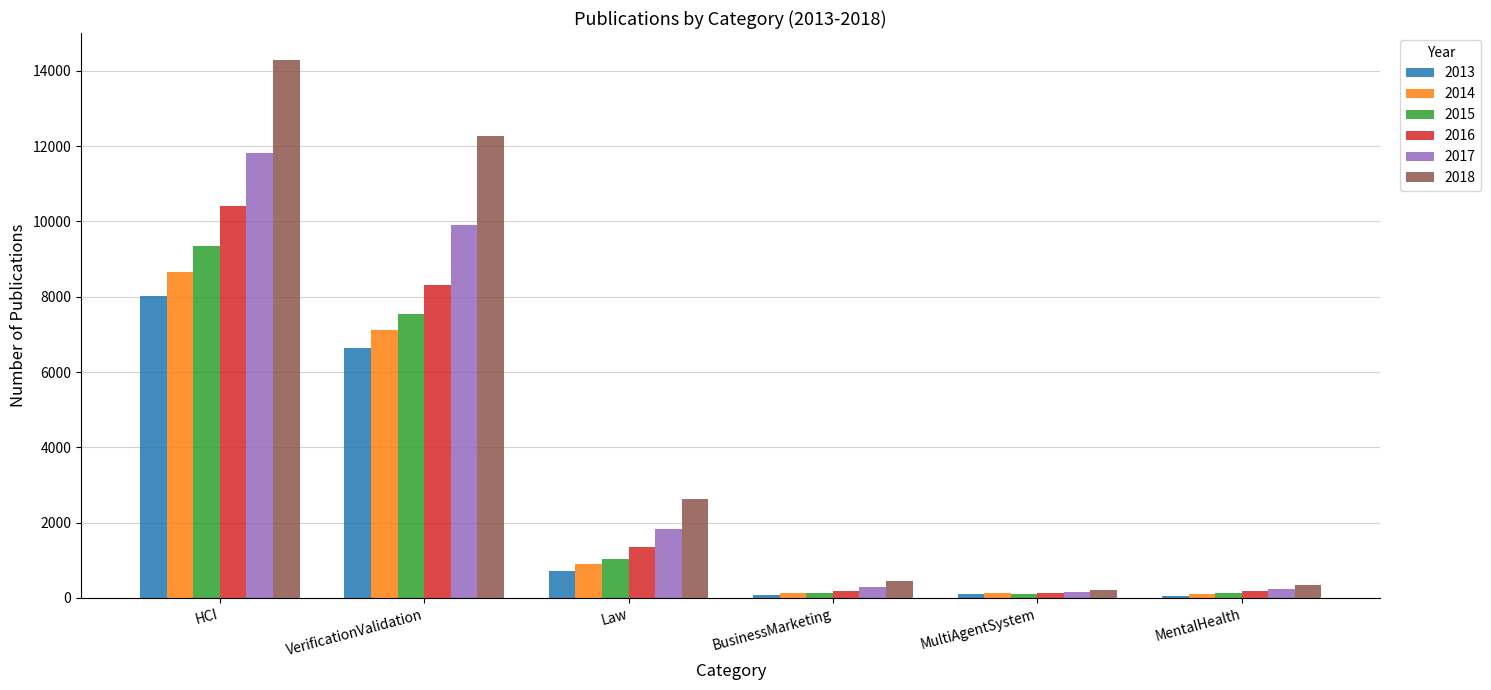

Are the bars grouped side by side (vs. stacked)?

Yes